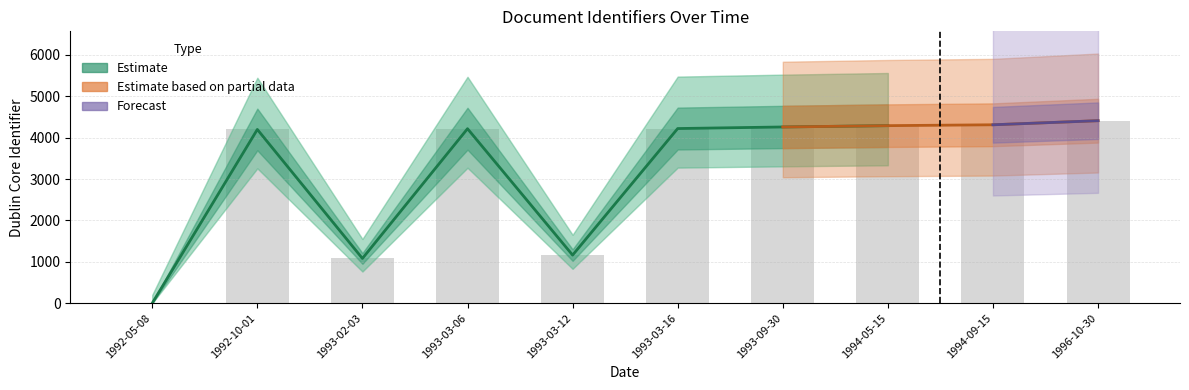

What is the label of the 6th bar from the left?

1993-03-16